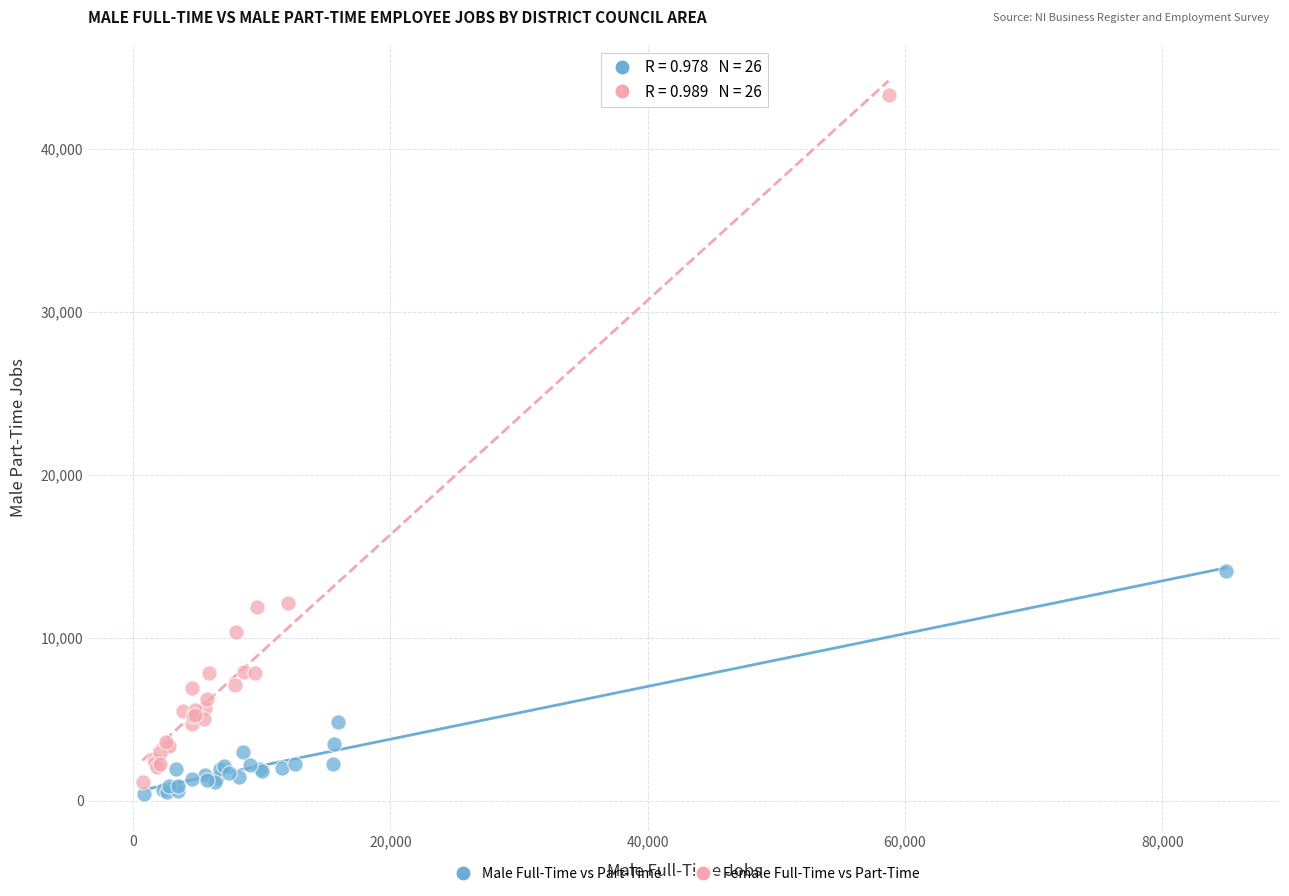

Which series reaches the maximum Y coordinate?

Female Full-Time vs Part-Time